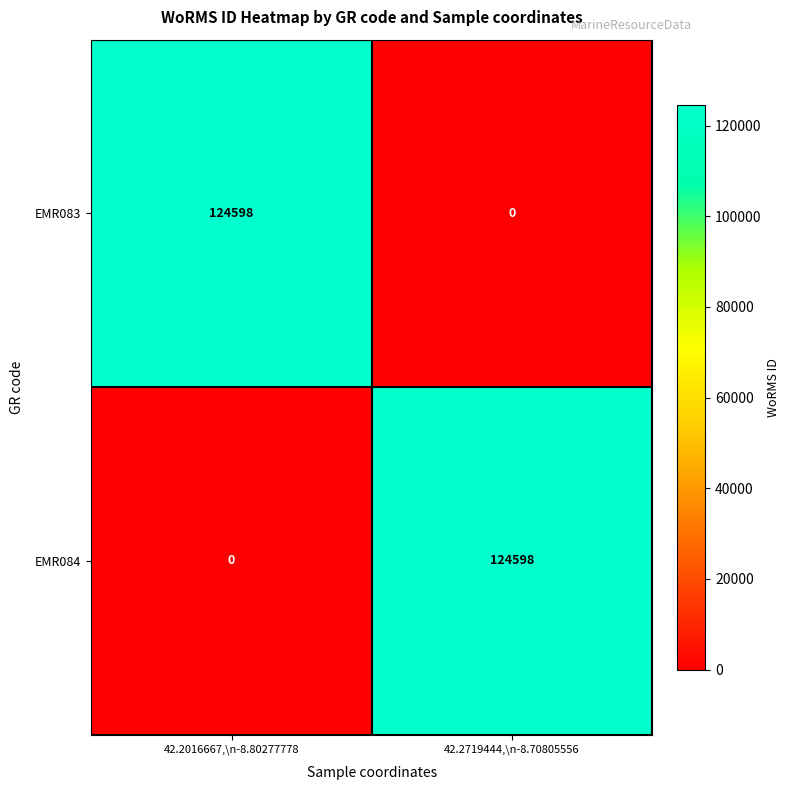

How many data points in EMR084 are less than 124598?

1